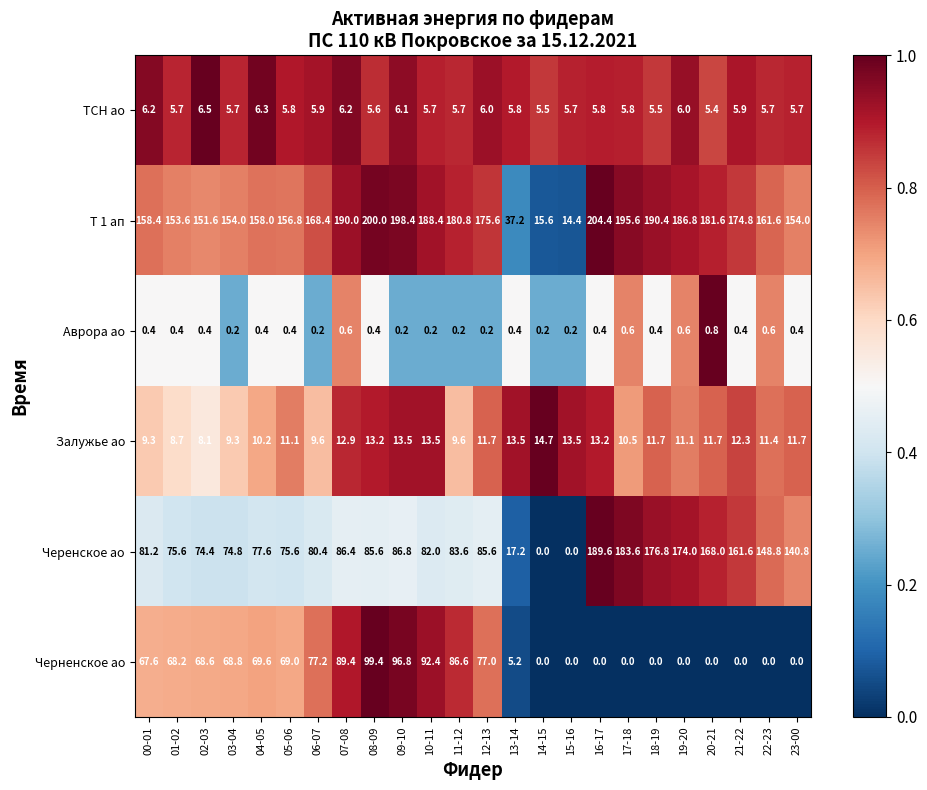

What is the sum of the Т 1 ап values at 15-16 and 22-23?

176.0